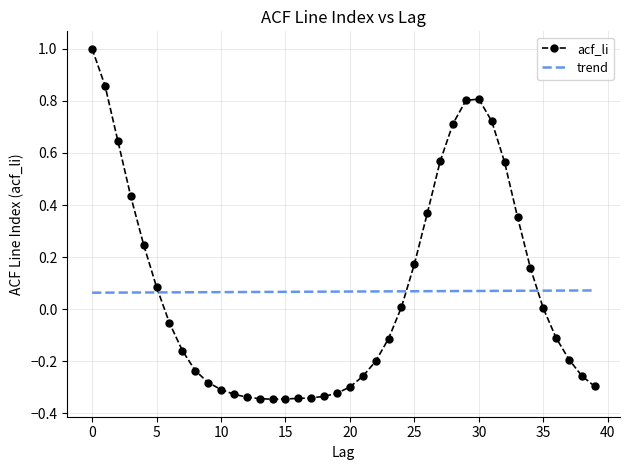

Rank the series by their maximum value, from lowest to highest.

trend, acf_li